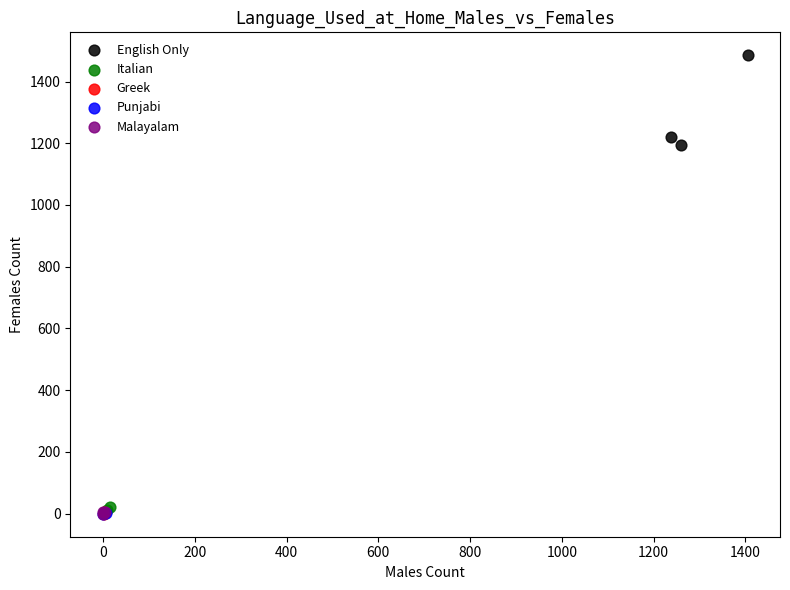

What are all the series names shown in the legend?

English Only, Italian, Greek, Punjabi, Malayalam